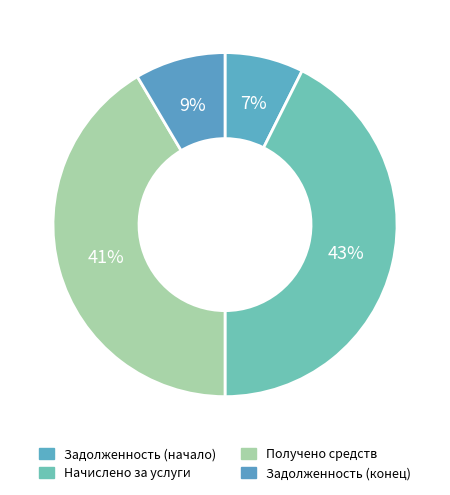

How many segments does this pie chart have?

4